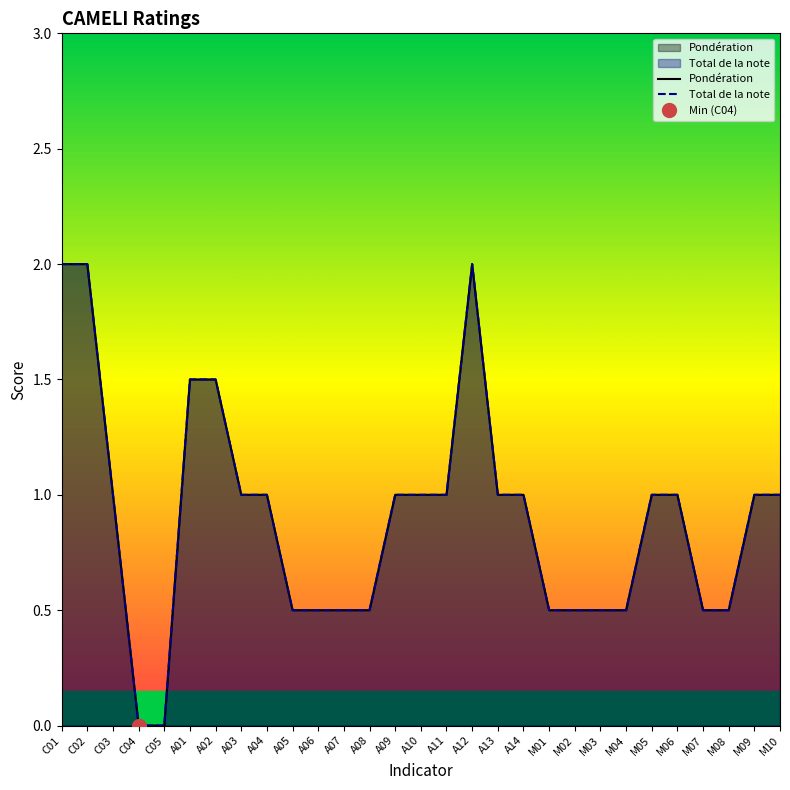

What is the label of the 26th point from the left?

M07